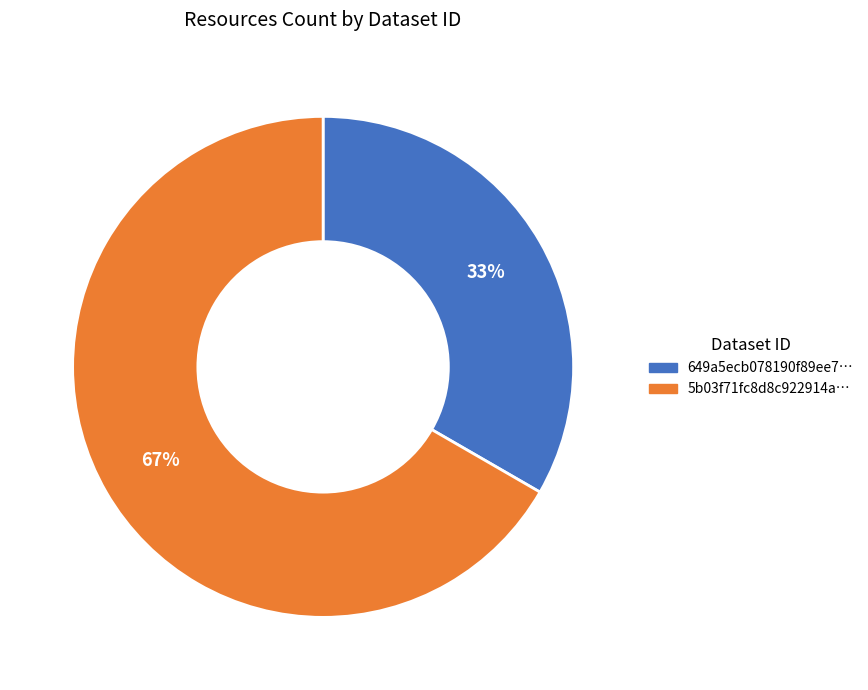

Is there any slice that represents more than half of the pie?

Yes